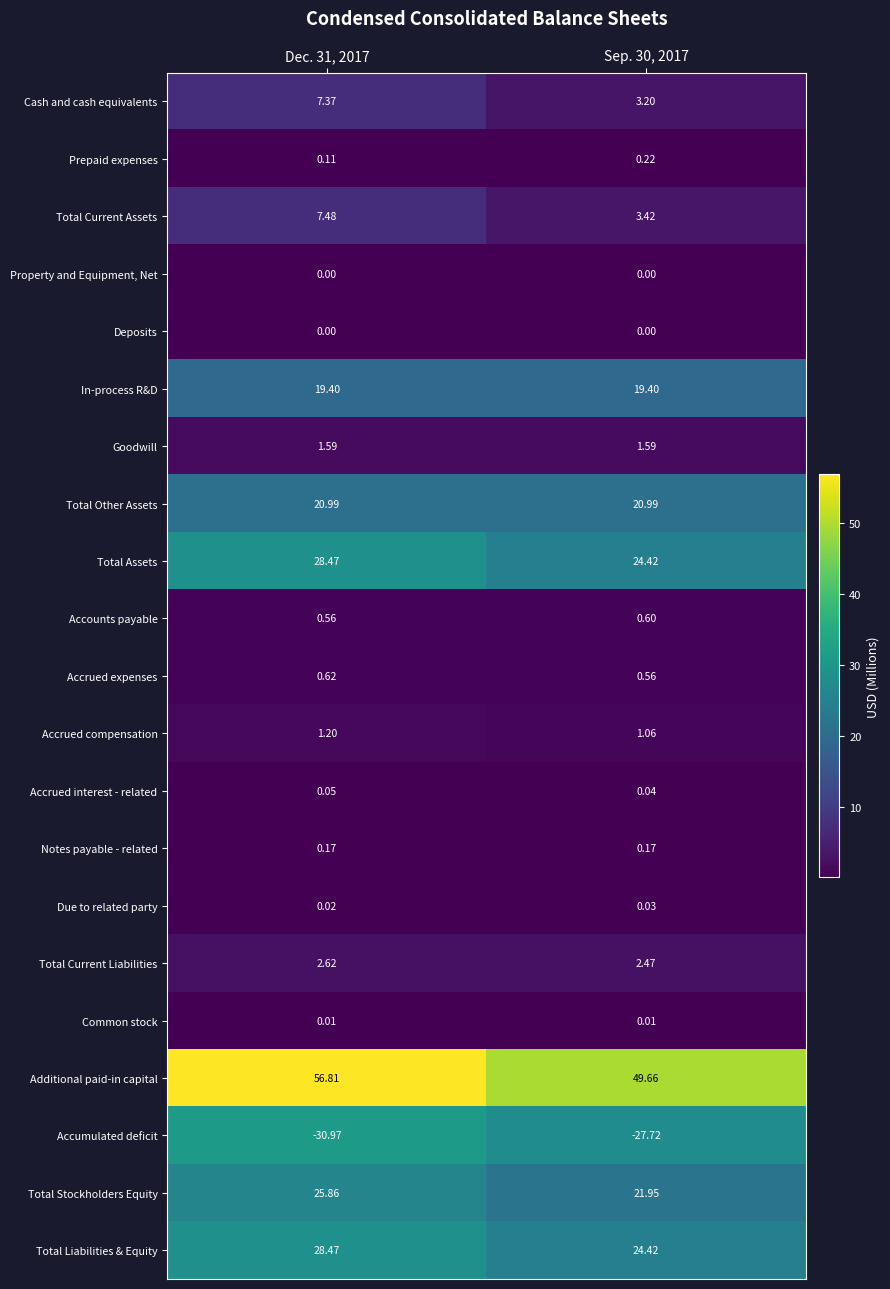

Which series has the largest total across all categories?

Additional paid-in capital